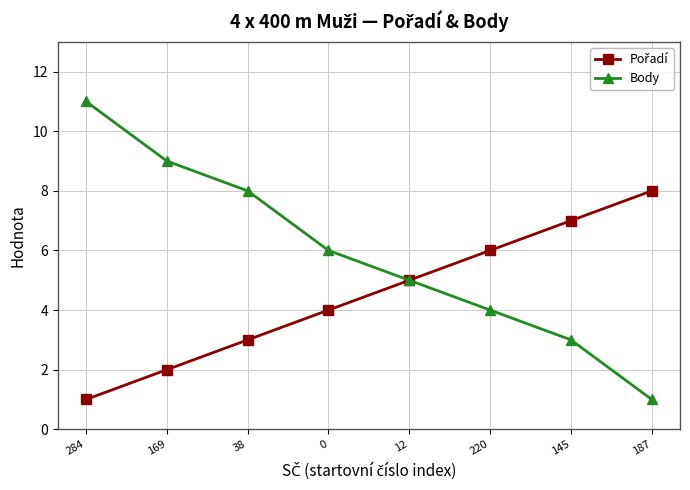

What is the spread (max minus min) of values at 169?

7